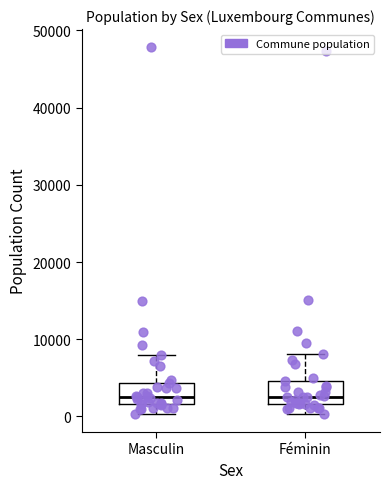

Where does the upper whisker of the box for Féminin end on the y-axis? The values are not printed on the chart, so give them approximately, as read against the axis.

8000